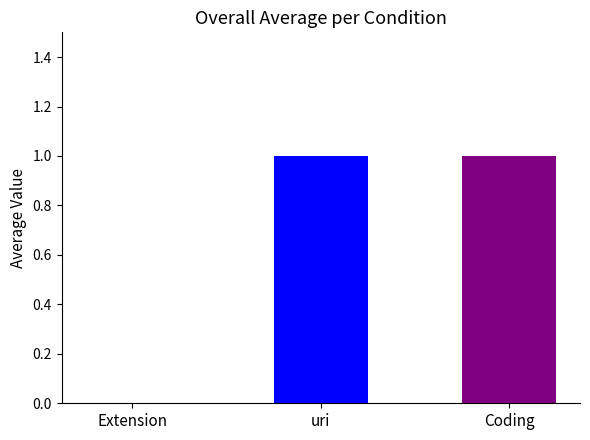

What position from the right is Extension.url?

3